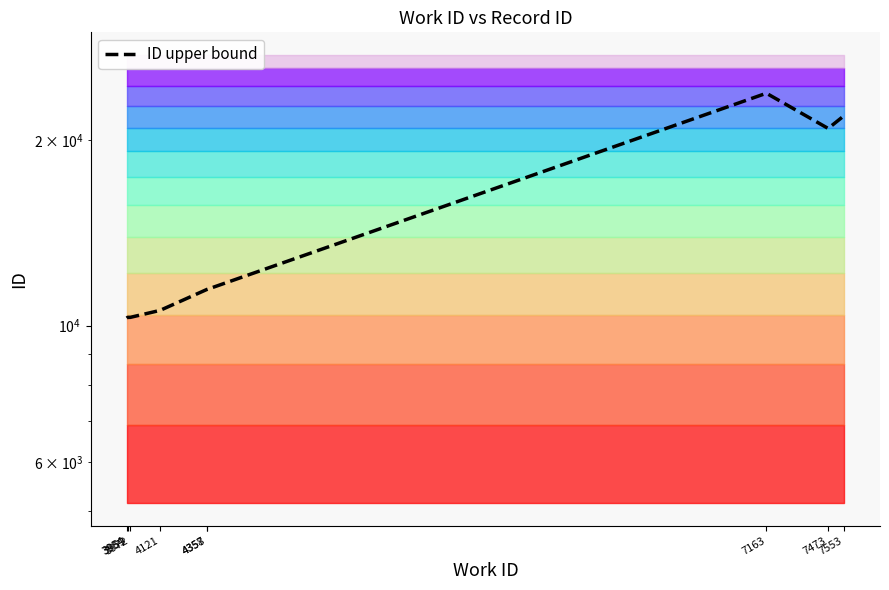

At which label does the data first exceed 11450?

4358